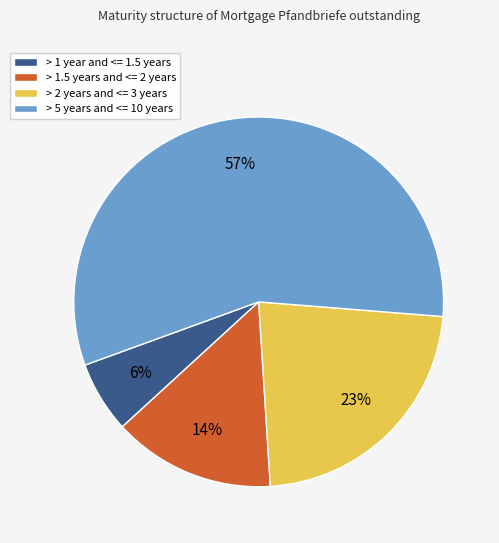

What is the largest slice in the pie chart?

> 5 years and <= 10 years